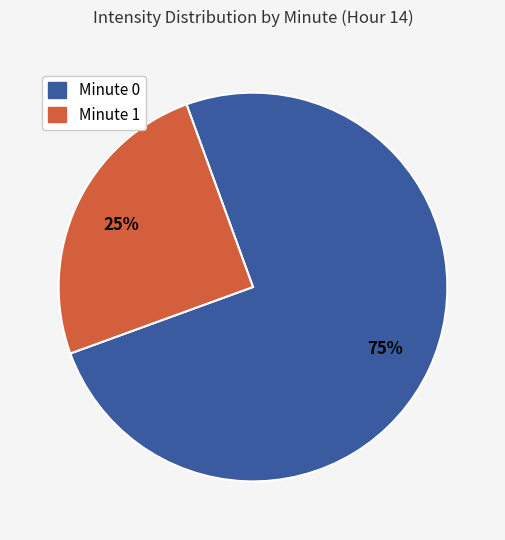

To the nearest percent, what is the average slice percentage?

50%